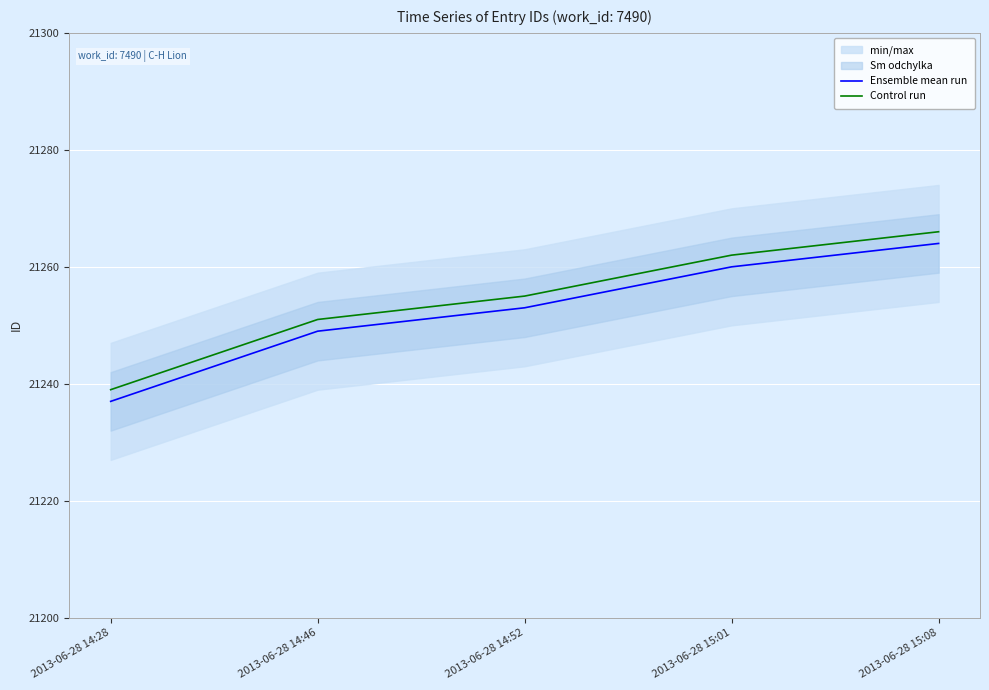

At which category is the sum across all series the highest?

2013-06-28 15:08